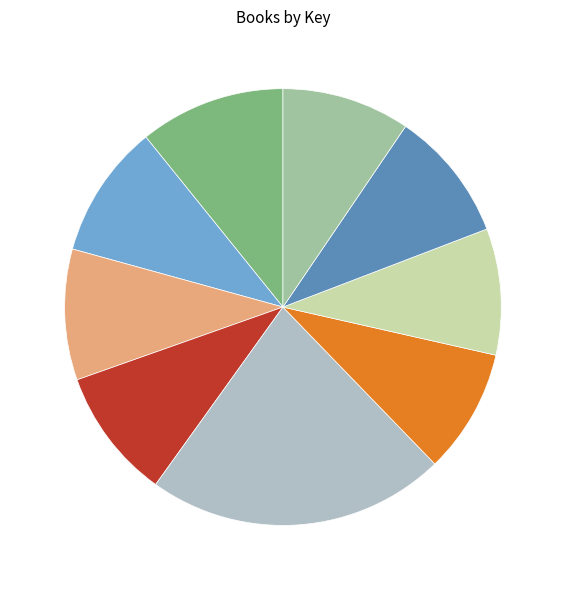

Is there any slice that represents more than half of the pie?

No